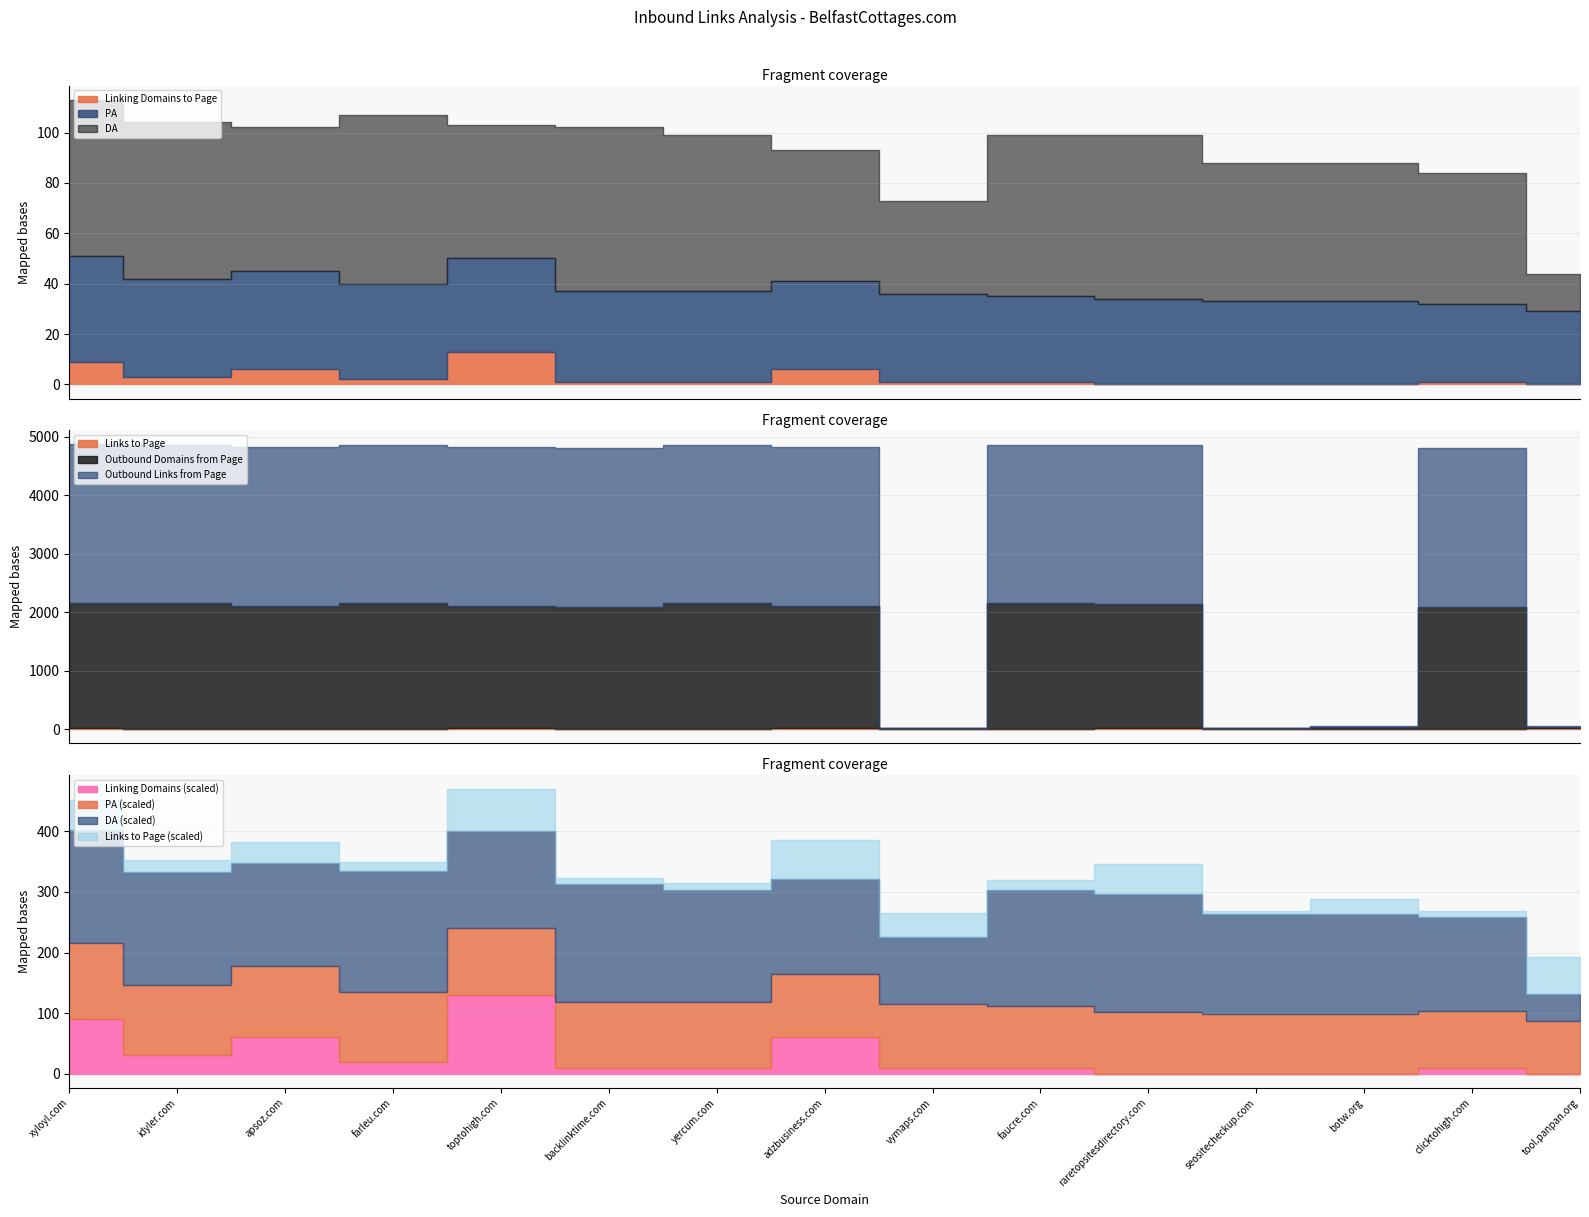

What is the spread (max minus min) of values at idyler.com?

2706